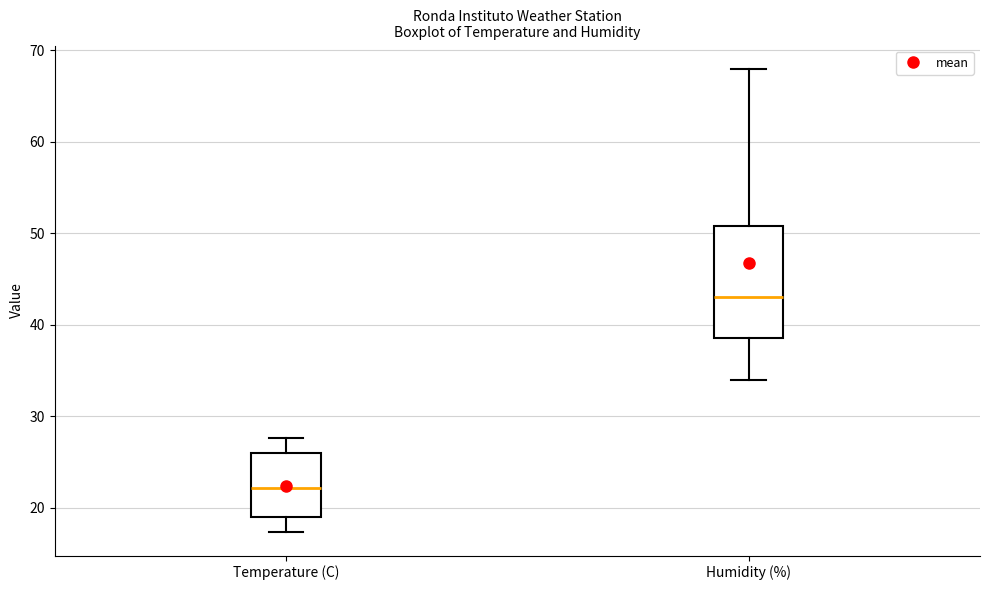

Where is the upper edge of the box for Temperature (C) on the y-axis? The values are not printed on the chart, so give them approximately, as read against the axis.

26